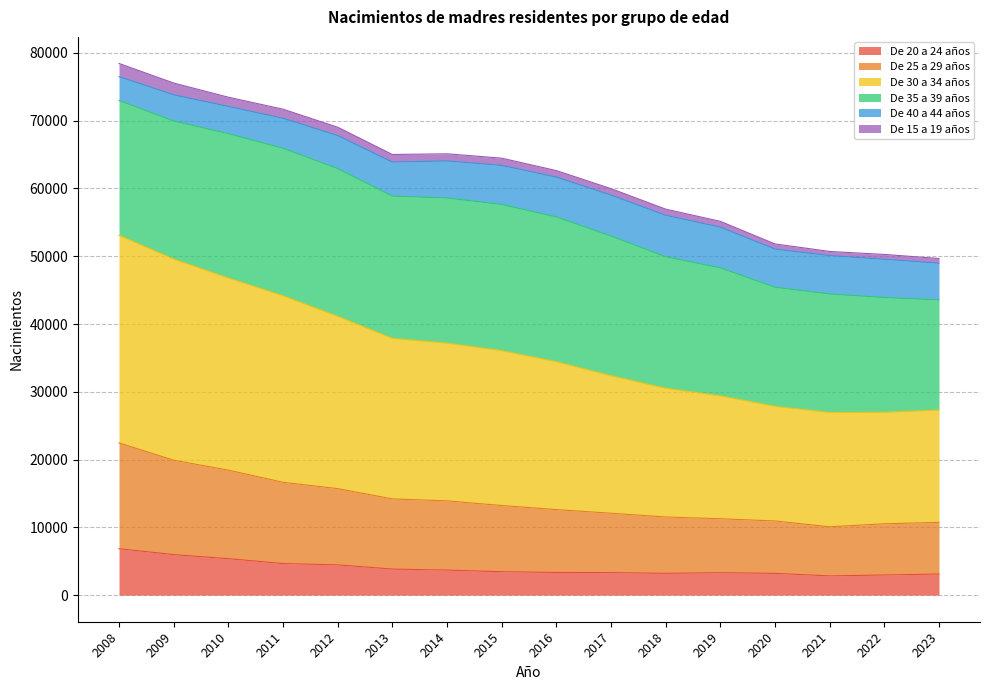

What are all the series names shown in the legend?

De 20 a 24 años, De 25 a 29 años, De 30 a 34 años, De 35 a 39 años, De 40 a 44 años, De 15 a 19 años